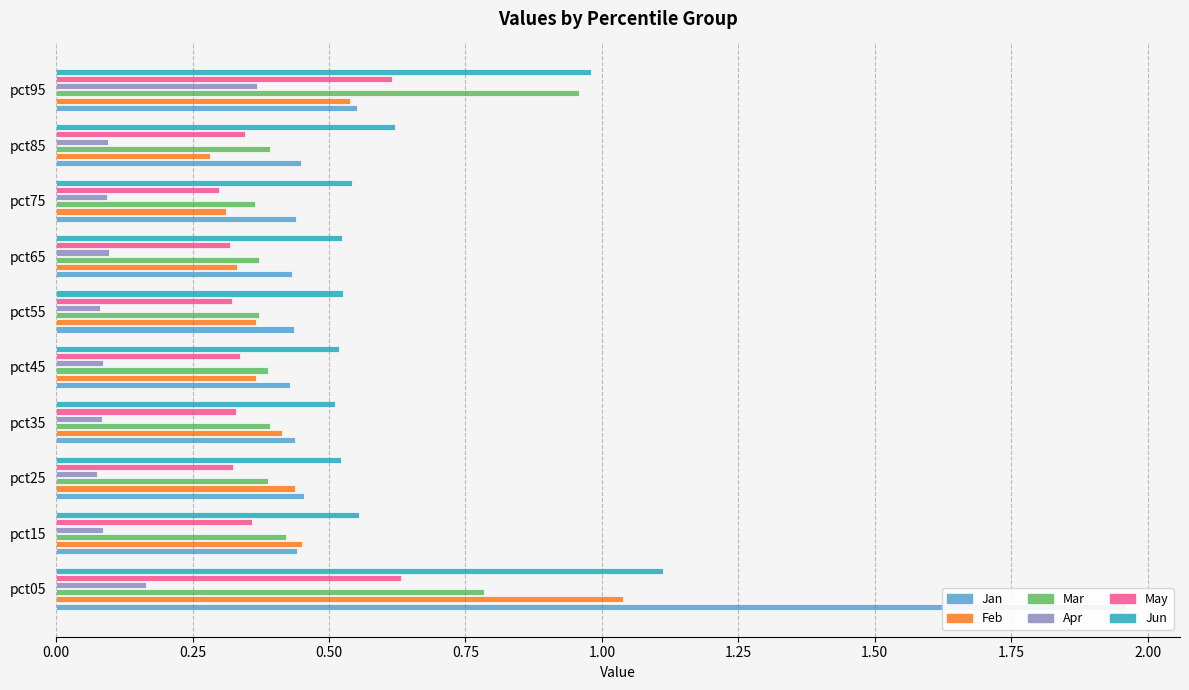

Are the bars grouped side by side (vs. stacked)?

Yes